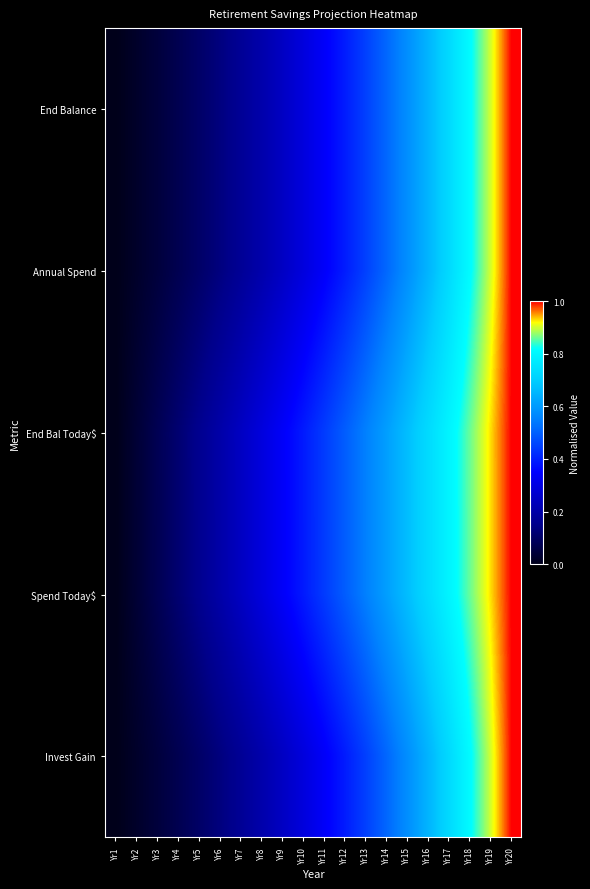

Between Yr8 and Yr1, which is larger?

Yr8